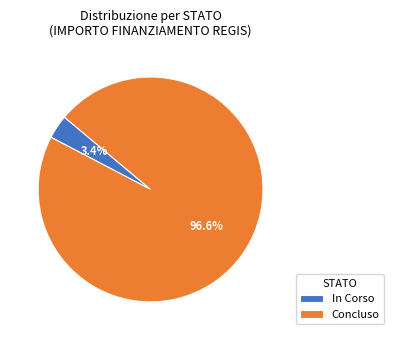

Rank the categories by value from lowest to highest.

In Corso, Concluso